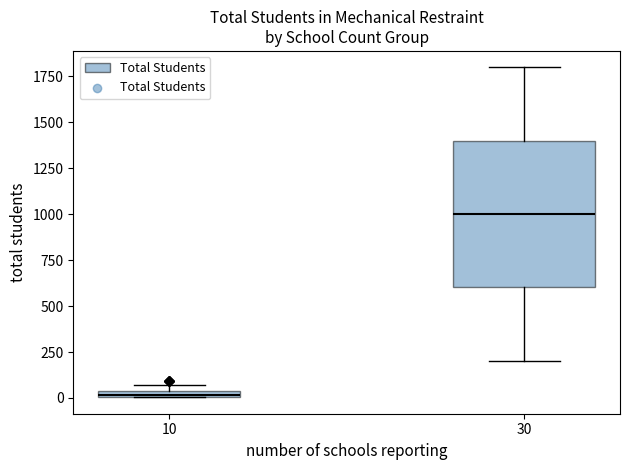

Where is the upper edge of the box at x = 10 on the y-axis? The values are not printed on the chart, so give them approximately, as read against the axis.

50